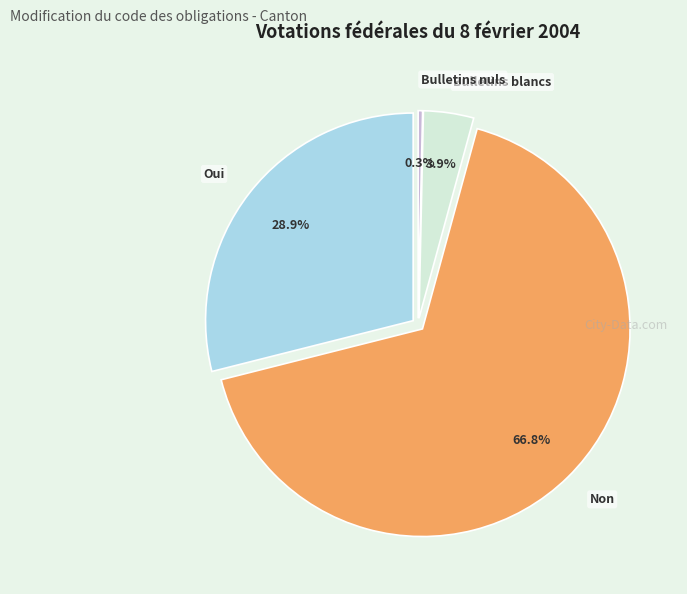

How much of the chart is everything except Oui?

71.1%